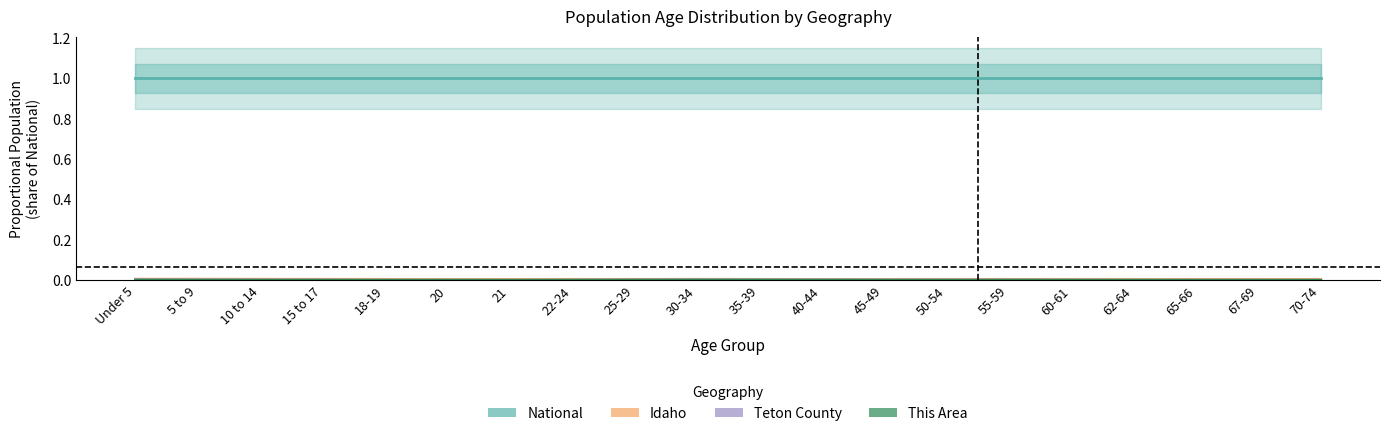

What is the label of the 4th point from the right?

62-64